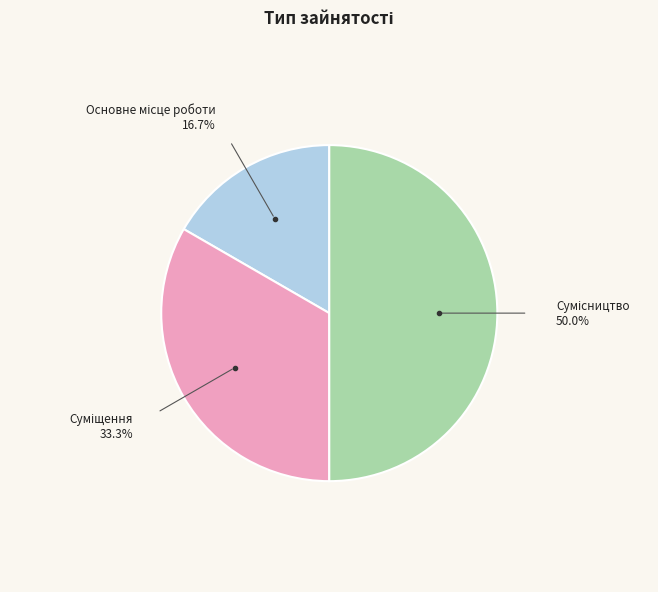

Approximately how many times larger is the value at Основне місце роботи compared to Суміщення?

0.5